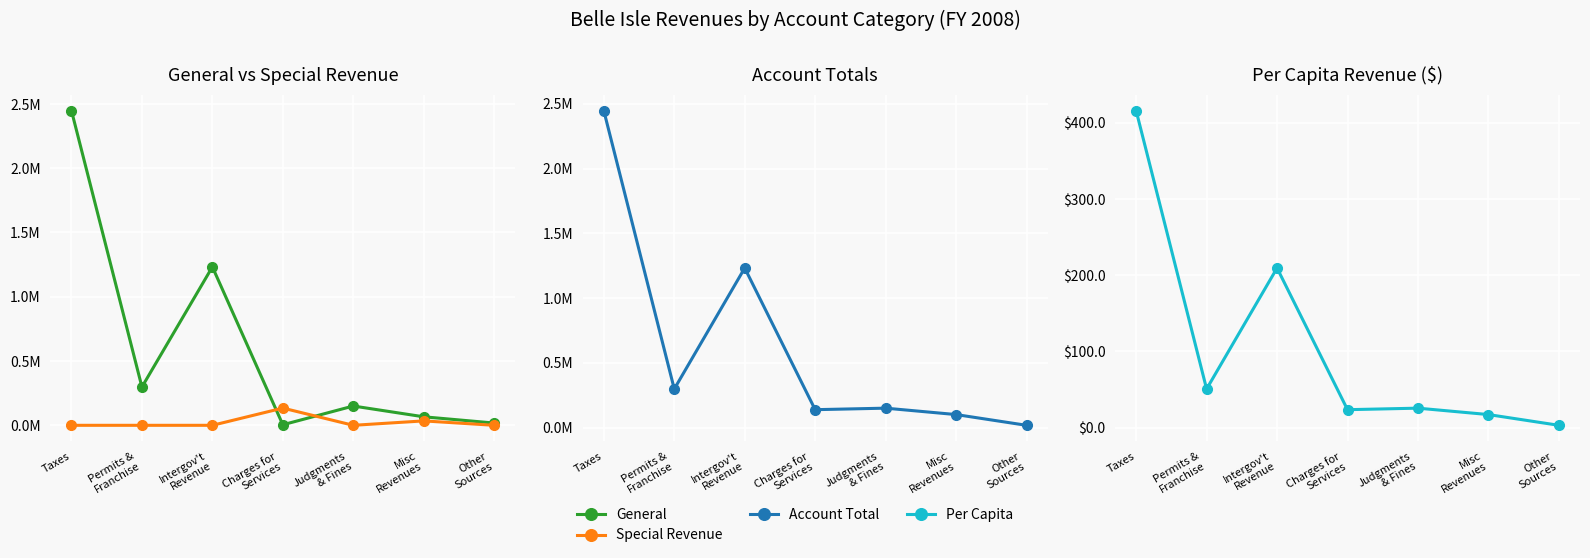

Where is the first local maximum for General?

Intergov't
Revenue